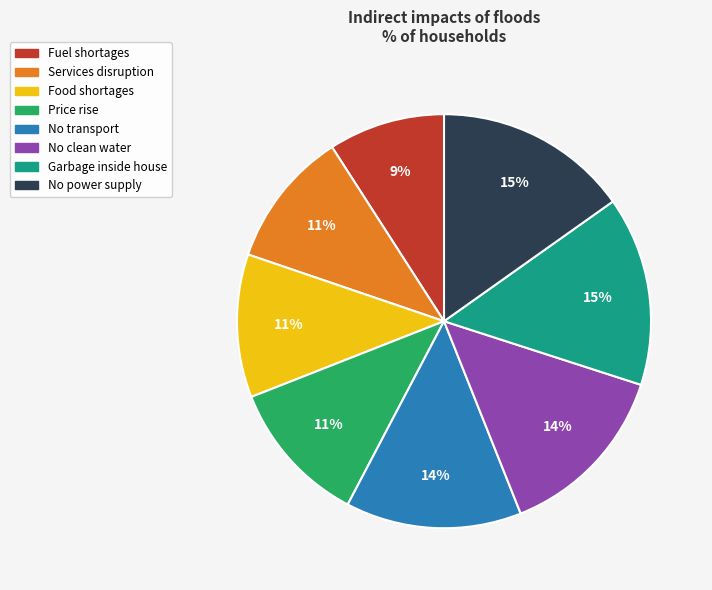

Is the sum of Price rise and Garbage inside house greater than half?

No